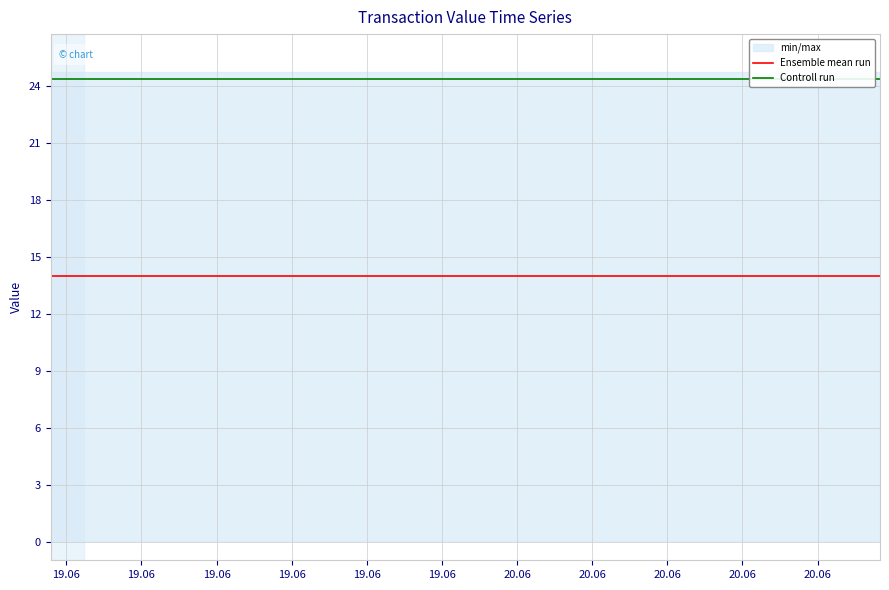

Reading left to right, transcribe all the data shown in this chart.

Ensemble mean run: 14.0	14.0	14.0	14.0	14.0	14.0	14.0	14.0	14.0	14.0	14.0	14.0	14.0	14.0	14.0	14.0	14.0	14.0	14.0	14.0	14.0	14.0	14.0	14.0	14.0	14.0	14.0	14.0	14.0	14.0
Controll run: 24.4	24.4	24.4	24.4	24.4	24.4	24.4	24.4	24.4	24.4	24.4	24.4	24.4	24.4	24.4	24.4	24.4	24.4	24.4	24.4	24.4	24.4	24.4	24.4	24.4	24.4	24.4	24.4	24.4	24.4